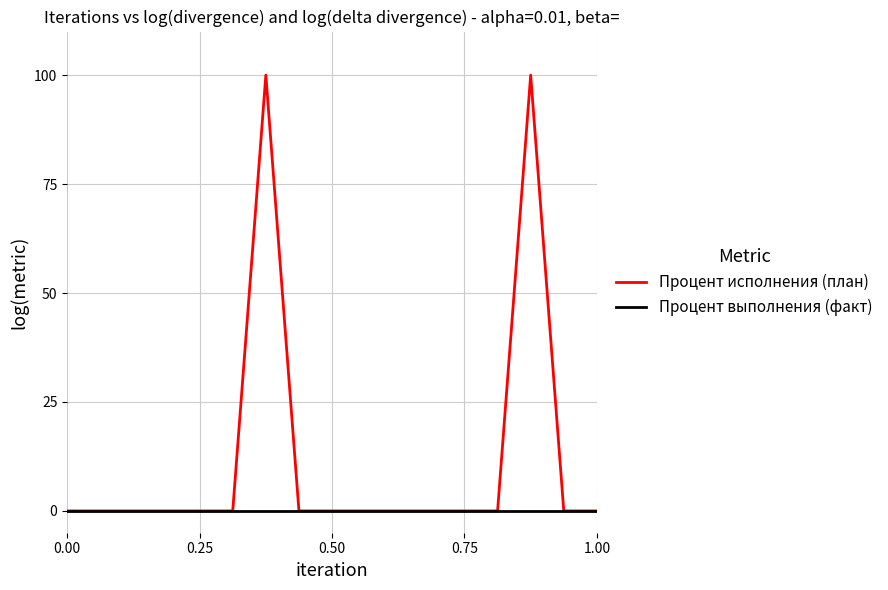

List the series in order of their peak value, lowest first.

Процент выполнения (факт), Процент исполнения (план)